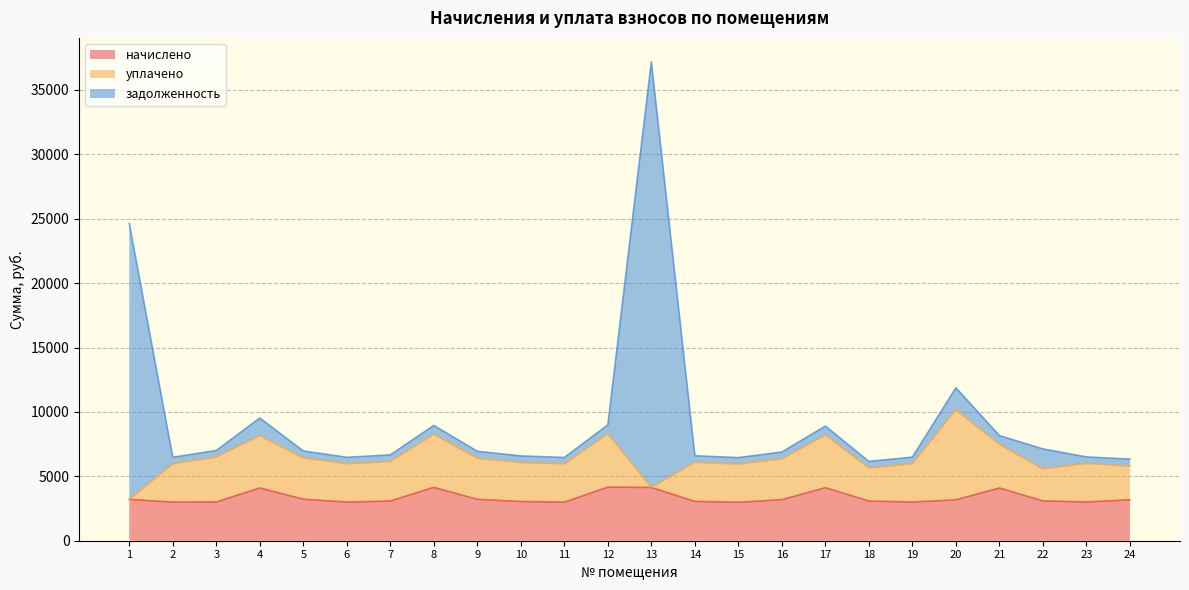

How many interior local valleys does the задолженность series have?

5